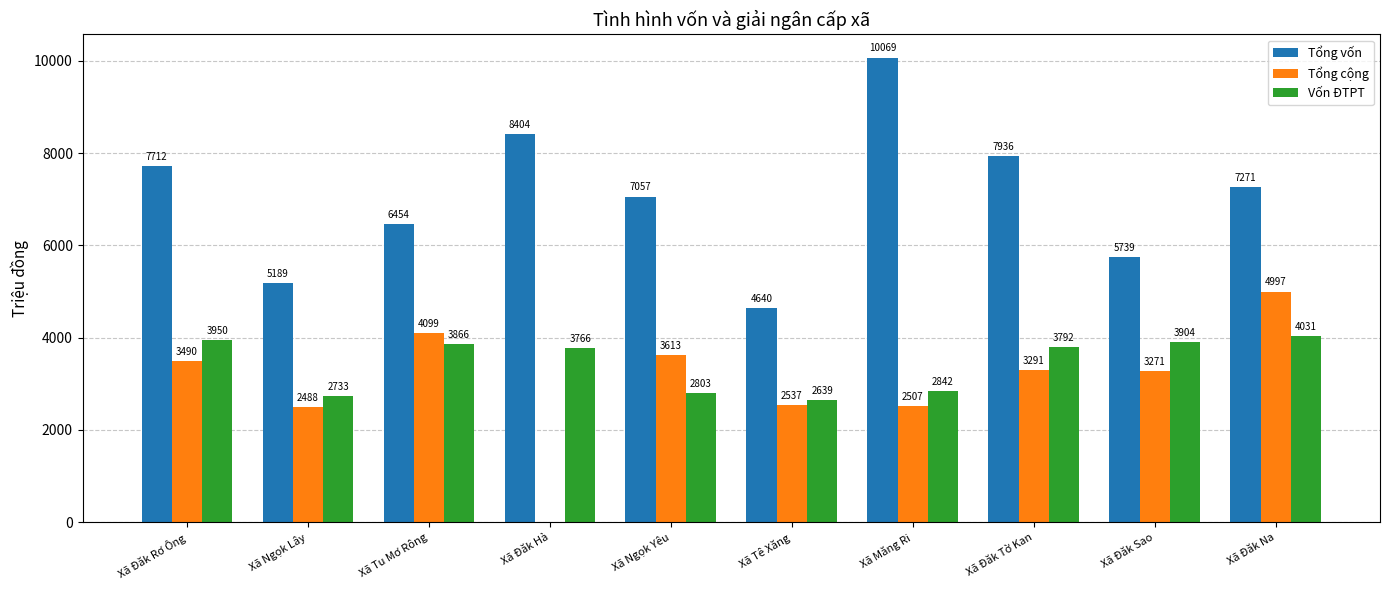

At which label is Tổng vốn closest to 7354?

Xã Đăk Na